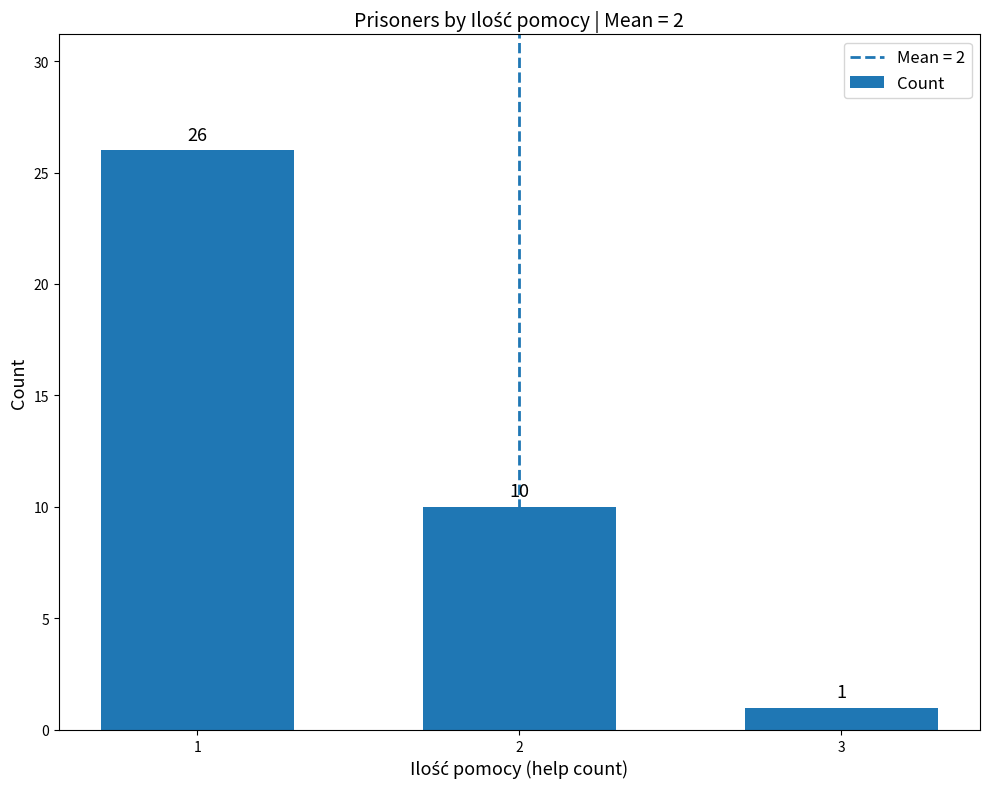

Count the values in the range 1 to 26.

3